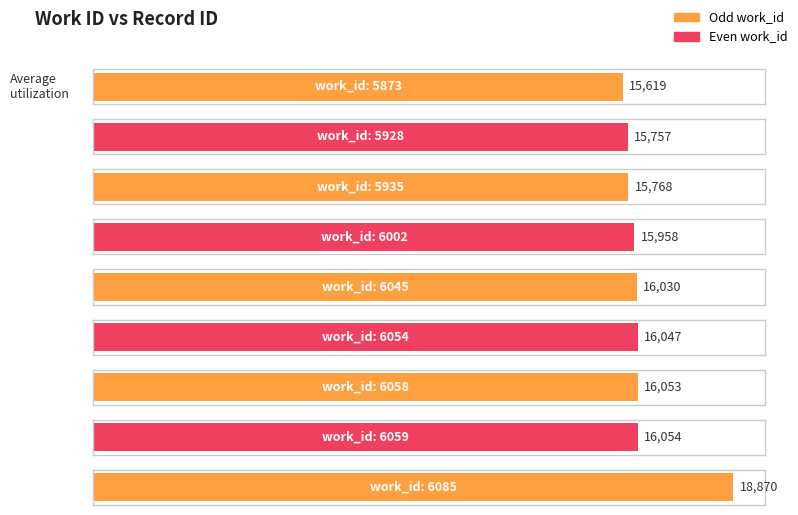

What is the value of the 6th bar from the left?

16047